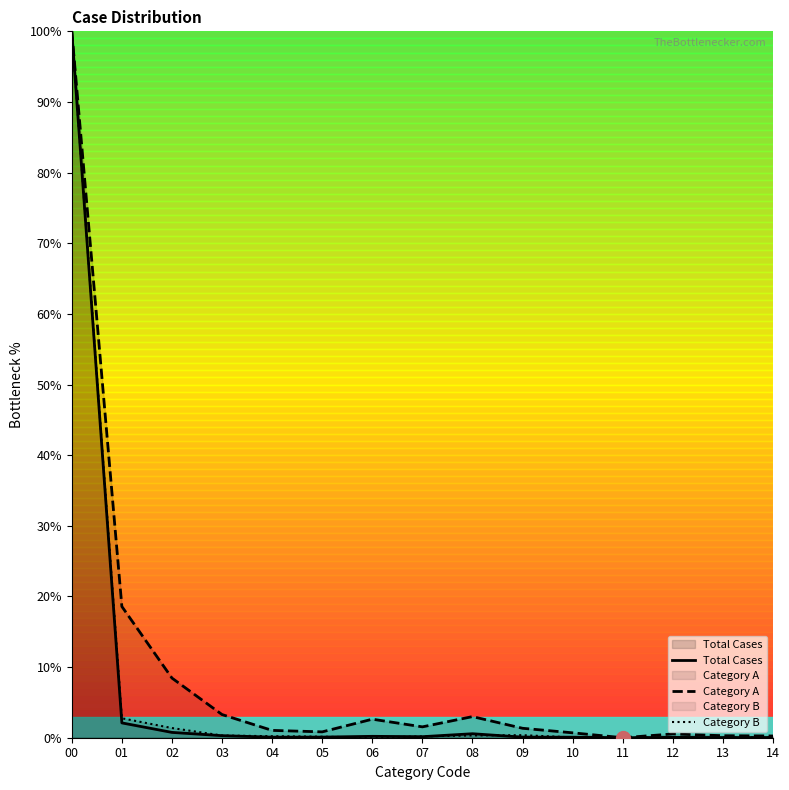

After their last crossing, which series has the higher values: Category A or Total Cases?

Category A